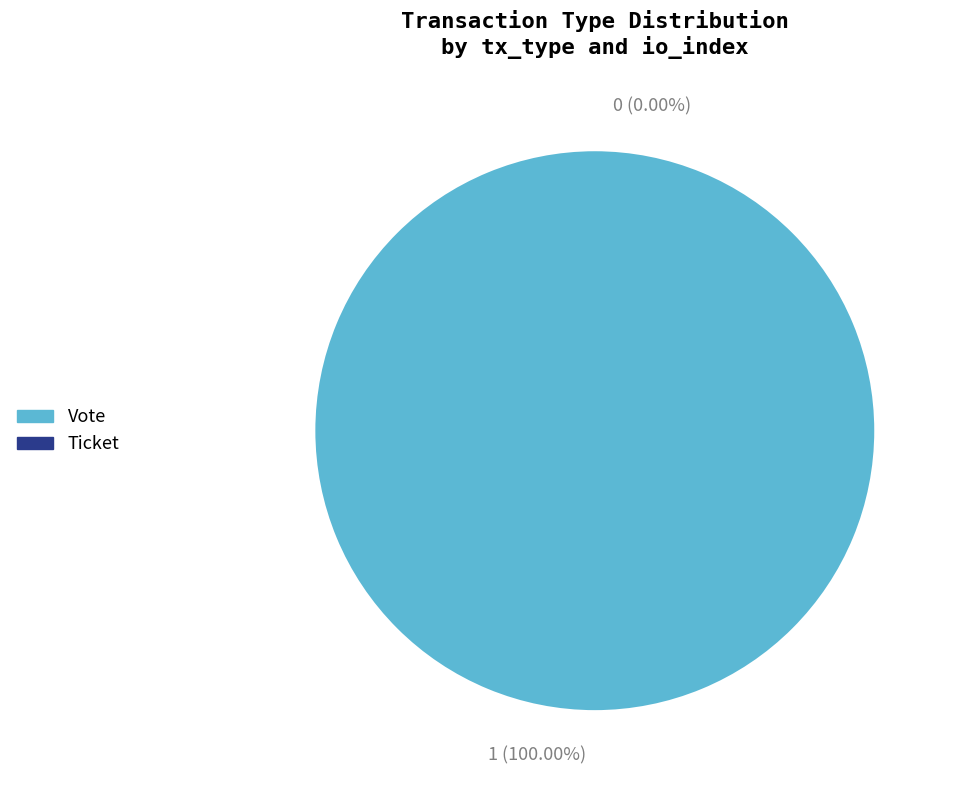

How many segments does this pie chart have?

2